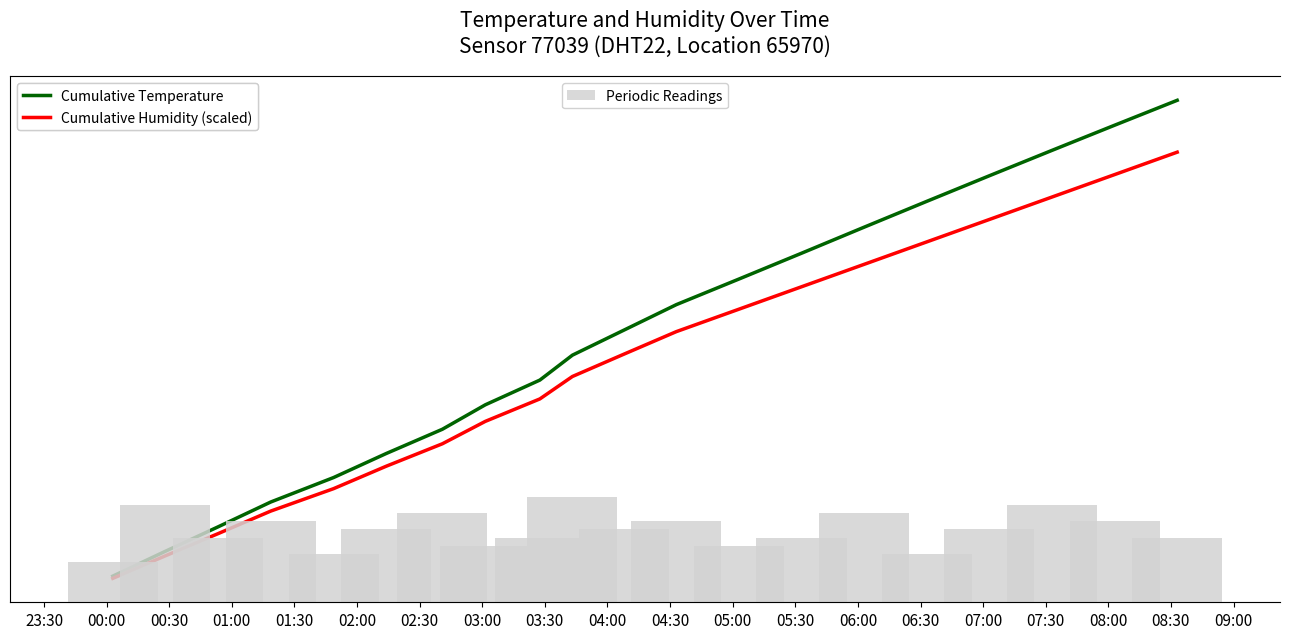

How many groups of bars are there?

20